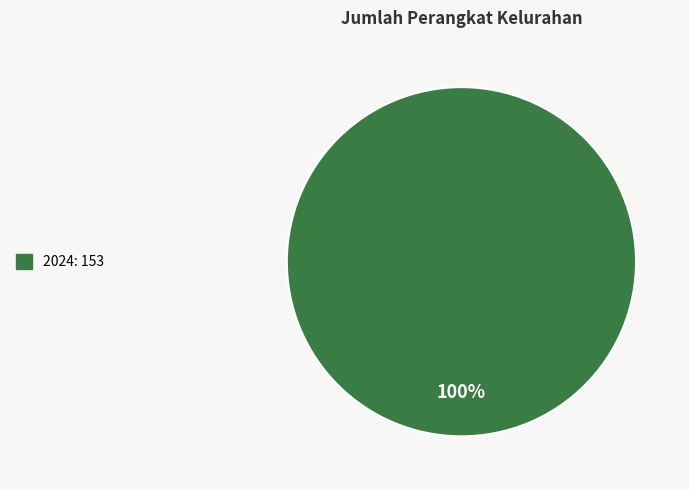

Is there a majority slice in this chart?

Yes